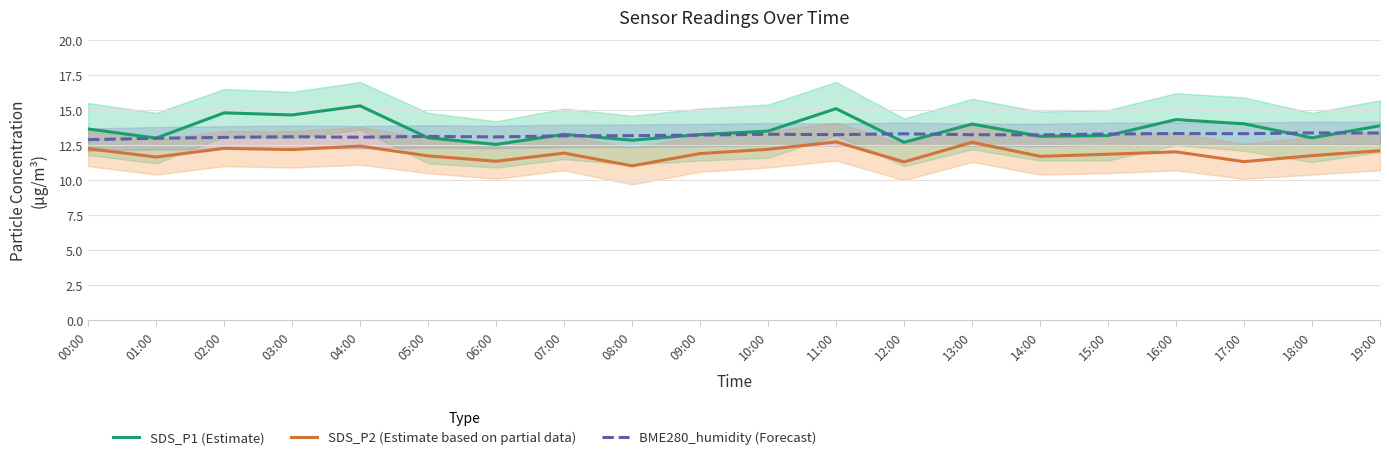

Where is the first local minimum for SDS_P2 (Estimate based on partial data)?

01:00